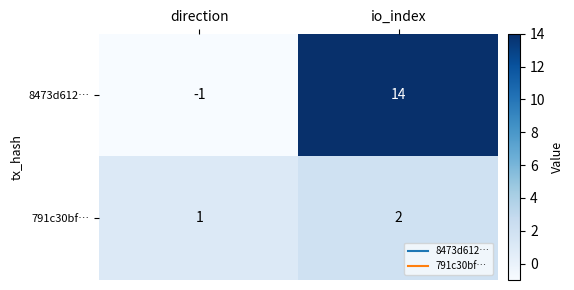

Reading left to right, extract all data points from this chart.

8473d612…: -1	14
791c30bf…: 1	2